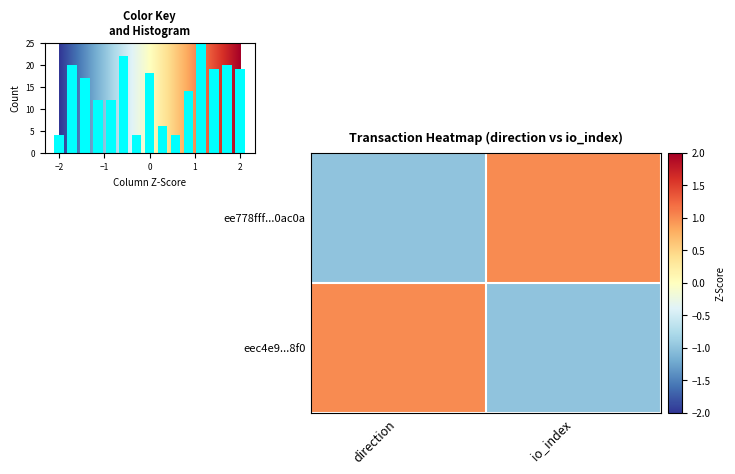

Reading left to right, list all the values displayed in this chart.

ee778fff...0ac0a: direction=-1	io_index=1
eec4e9...8f0: direction=1	io_index=-1